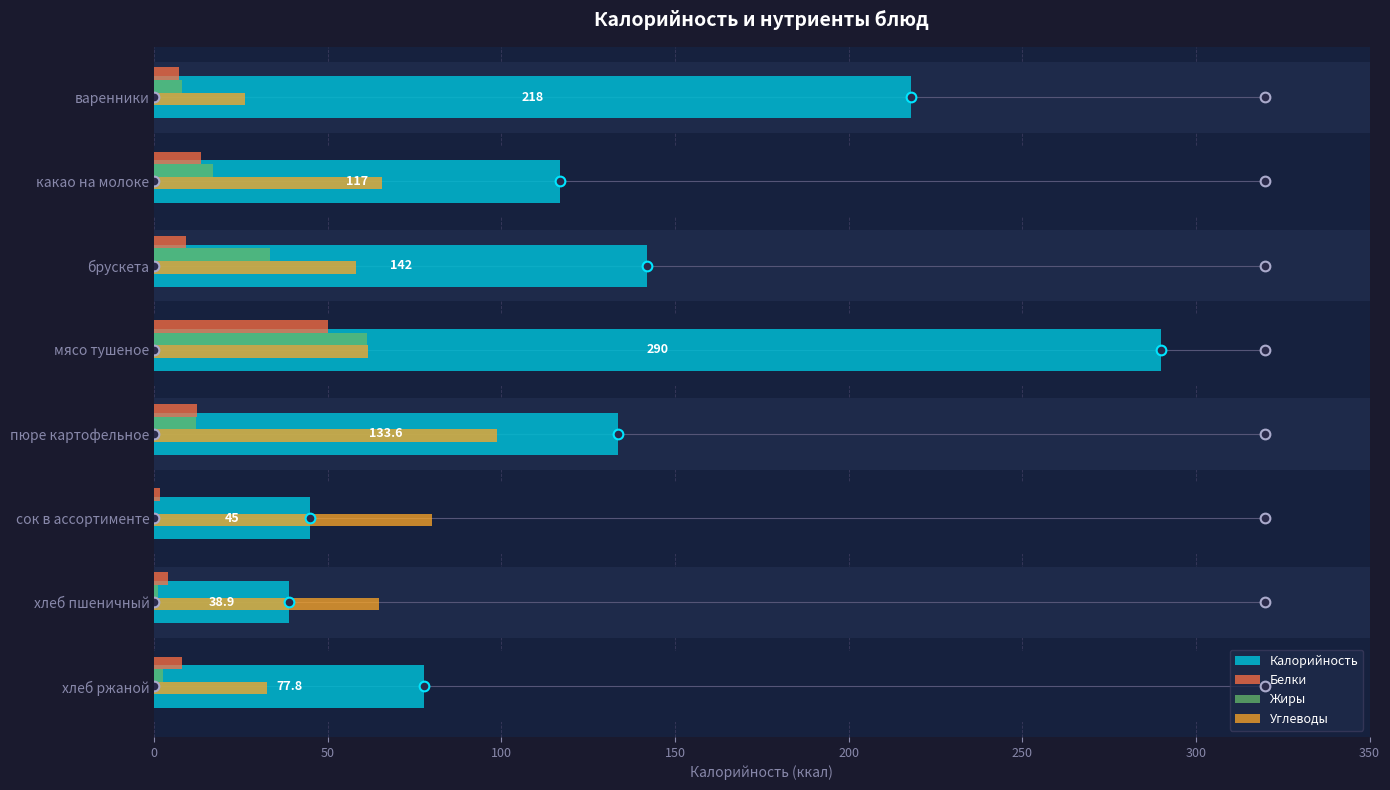

Rank the series at брускета from lowest to highest value.

Белки, Жиры, Углеводы, Калорийность